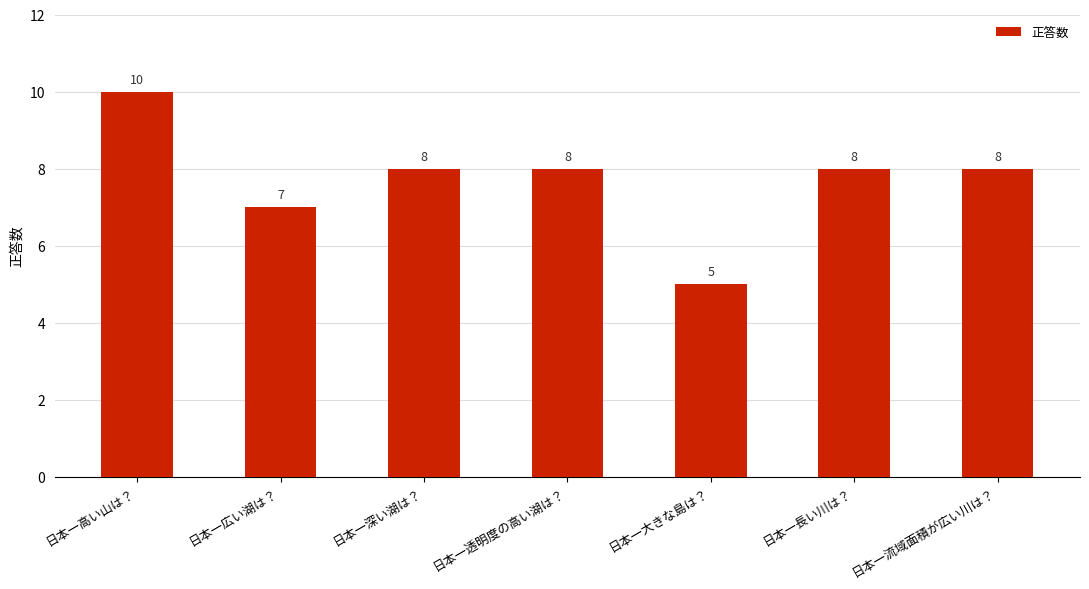

What is the minimum value shown in the chart?

5